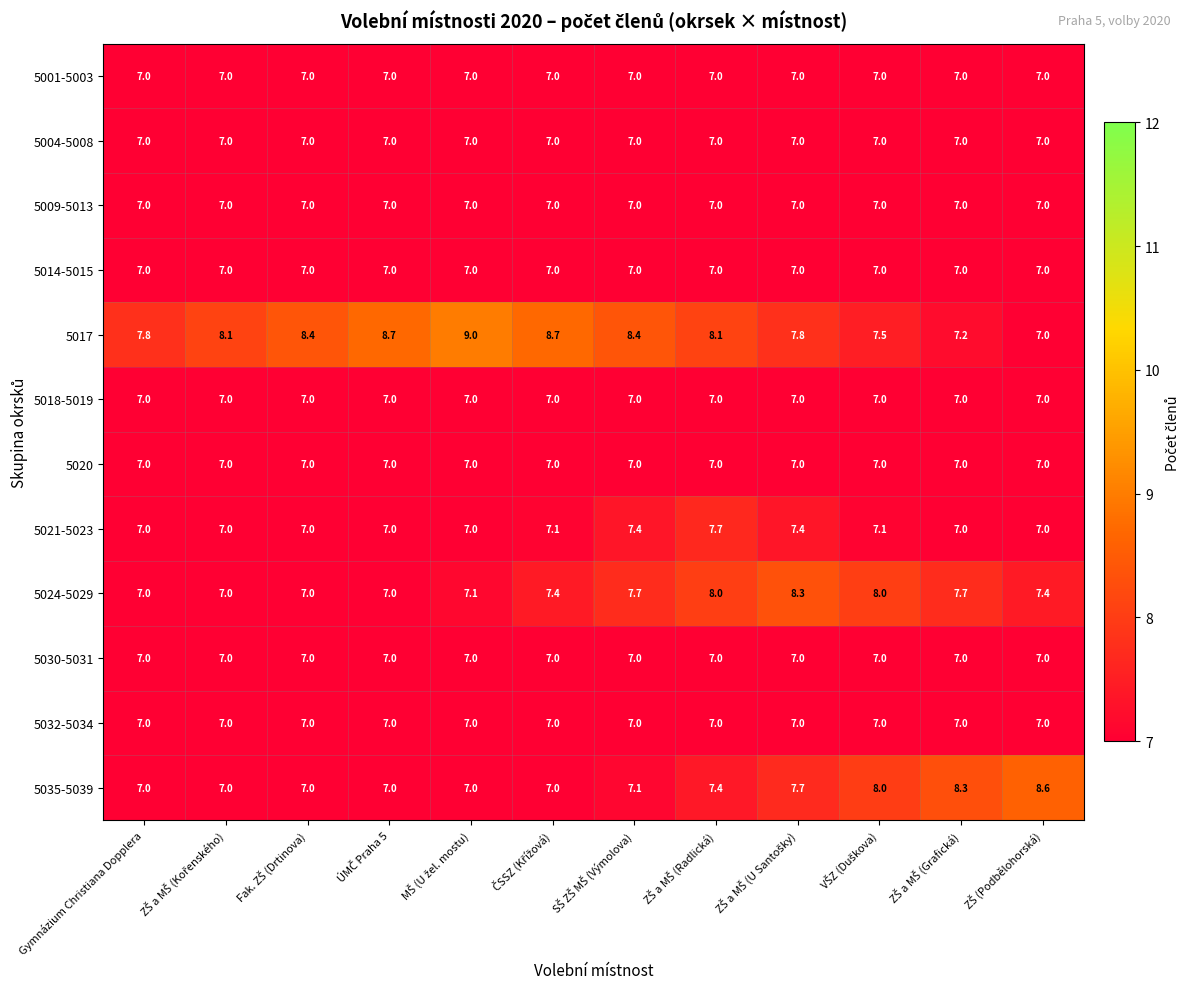

Is it true that 5030-5031 equals 7.0 at Gymnázium Christiana Dopplera?

True